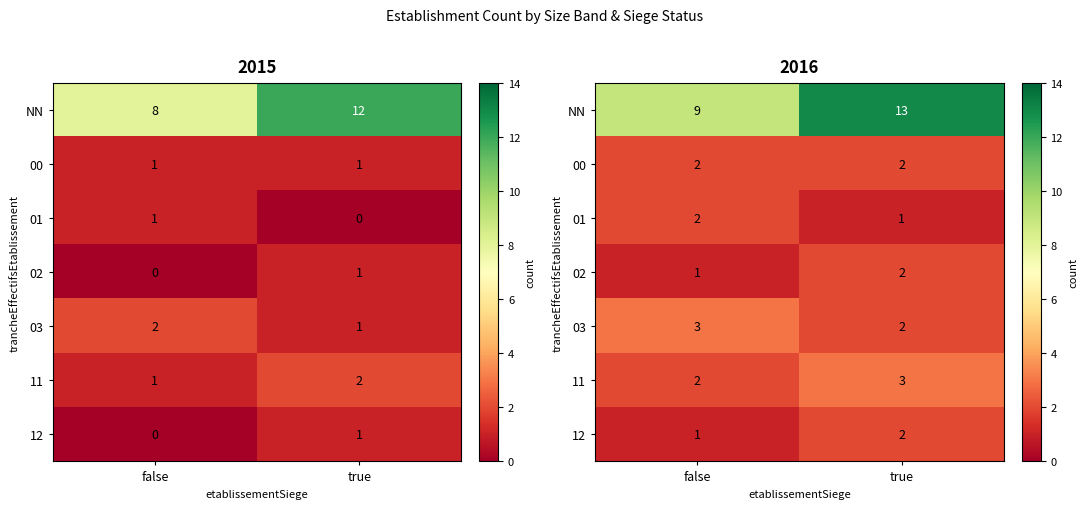

Is it true that 11 equals 3 at true?

True